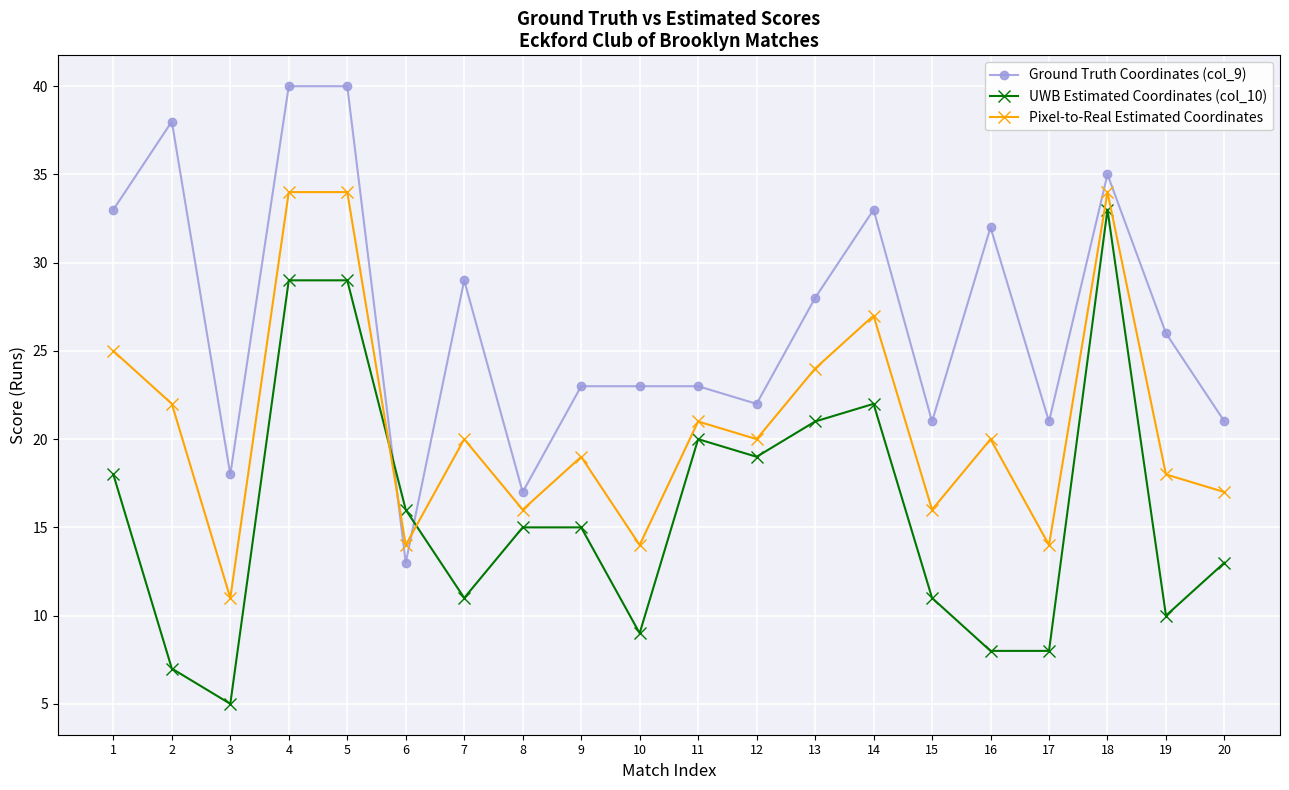

Is this an area chart (filled region under the line)?

No